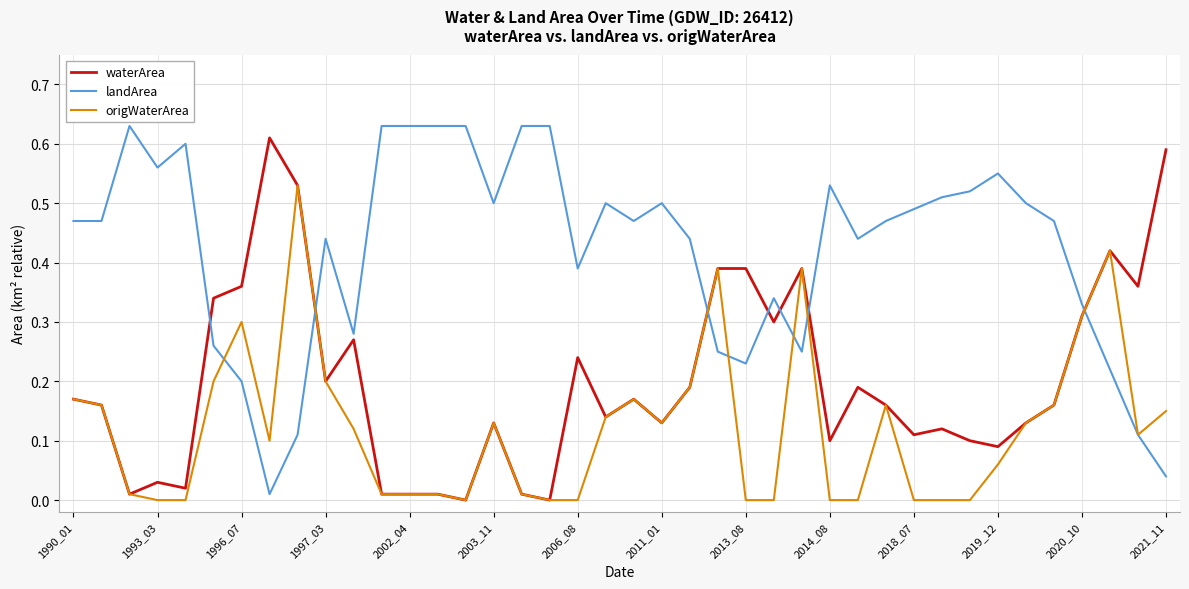

Rank the series by their average value, from highest to lowest.

landArea, waterArea, origWaterArea